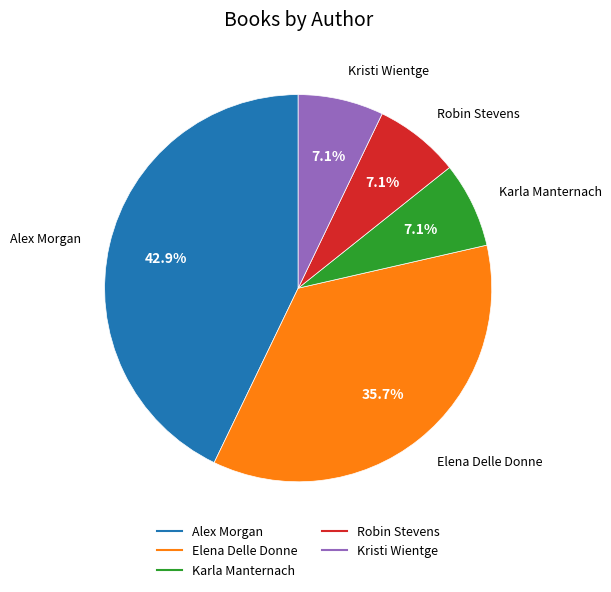

Is there any slice that represents more than half of the pie?

No